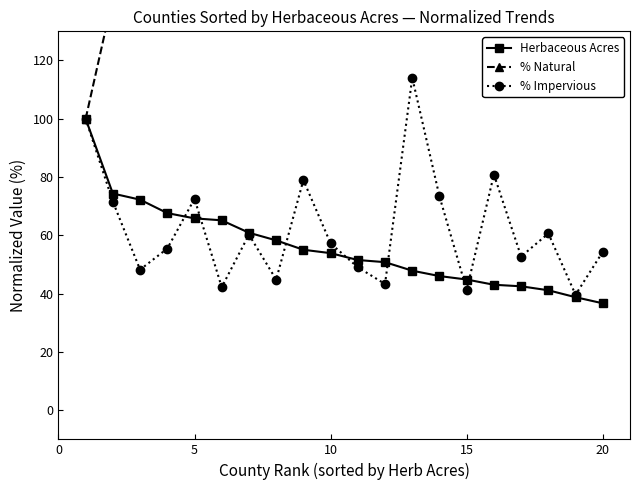

What is the highest value of the % Impervious series?

114.1